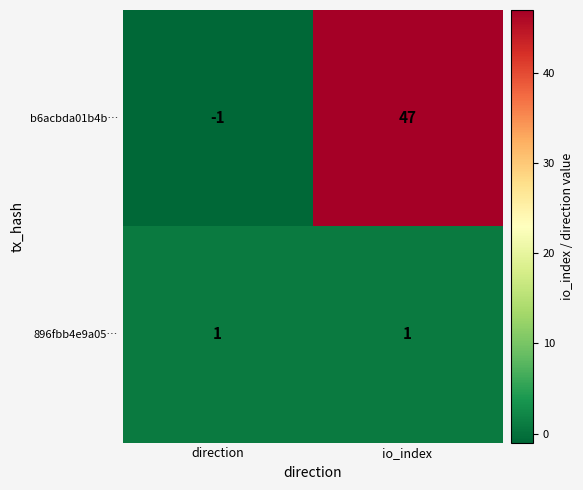

Where is b6acbda01b4b… nearest to the value 23?

direction